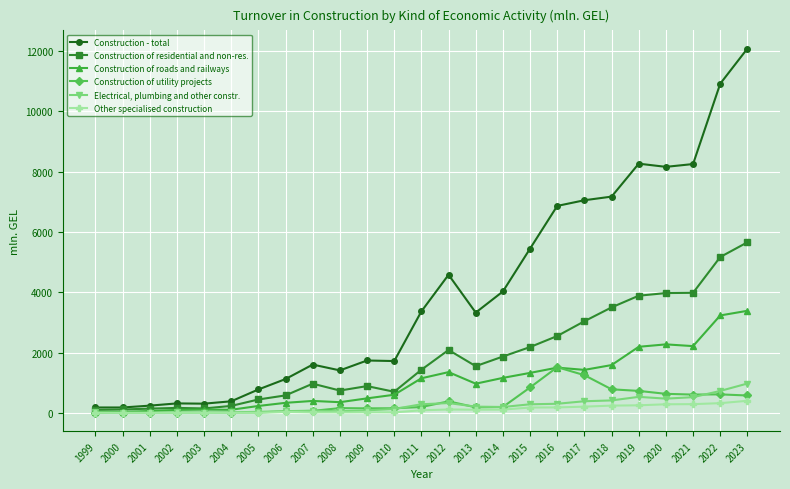

At which label does Construction - total first exceed 3327?

2011